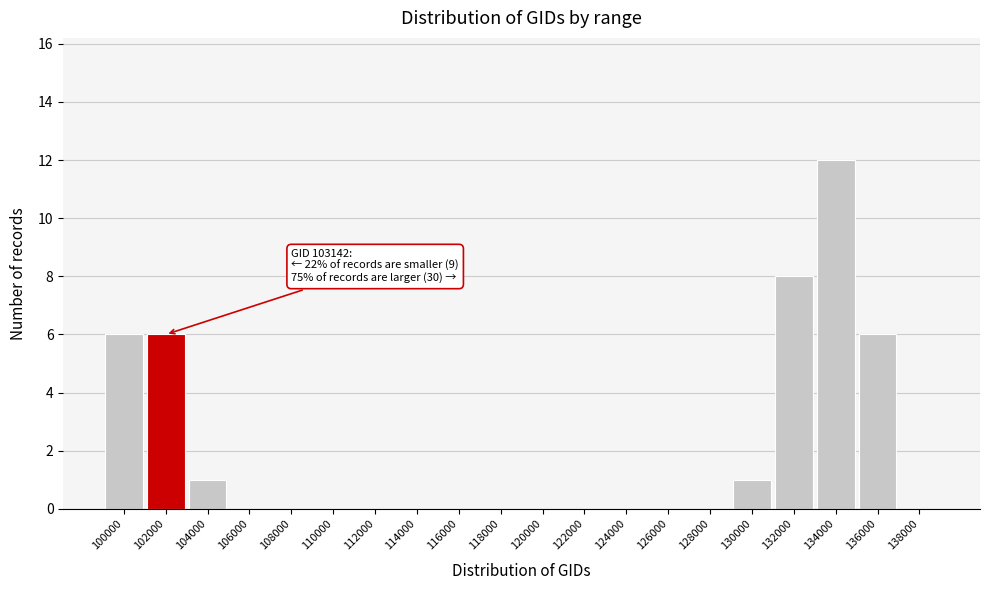

Reading left to right, transcribe all the data shown in this chart.

100000=6	102000=6	104000=1	106000=0	108000=0	110000=0	112000=0	114000=0	116000=0	118000=0	120000=0	122000=0	124000=0	126000=0	128000=0	130000=1	132000=8	134000=12	136000=6	138000=0